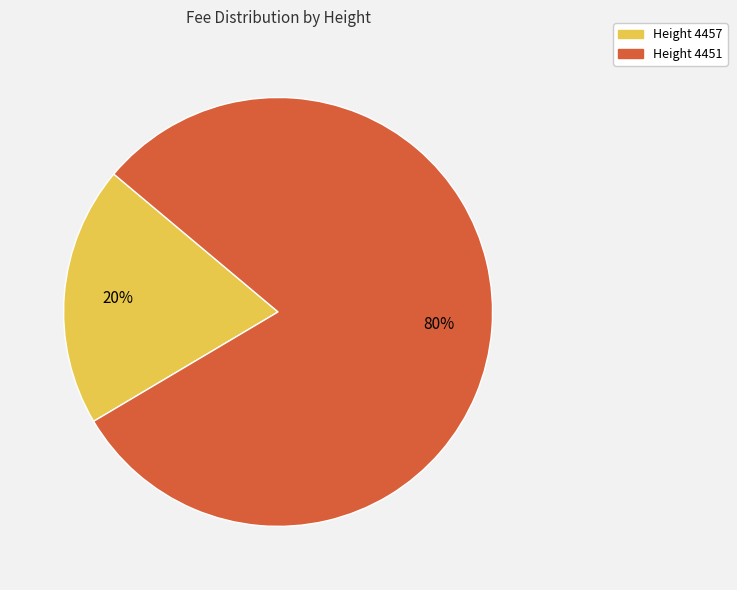

To the nearest percent, what is the average slice percentage?

50%